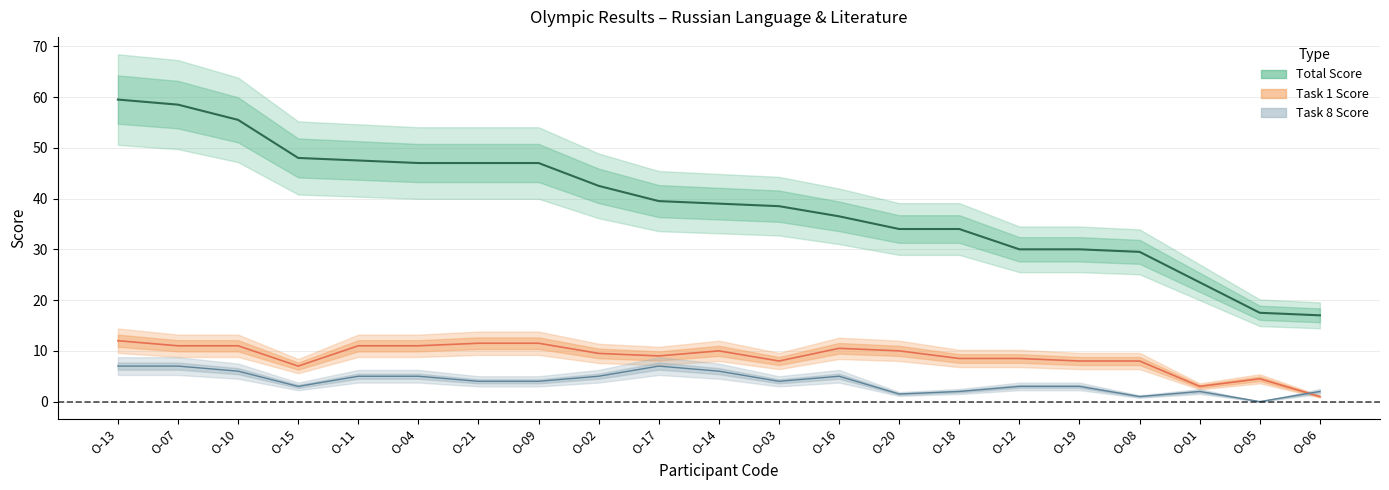

How many distinct data groups are displayed?

3